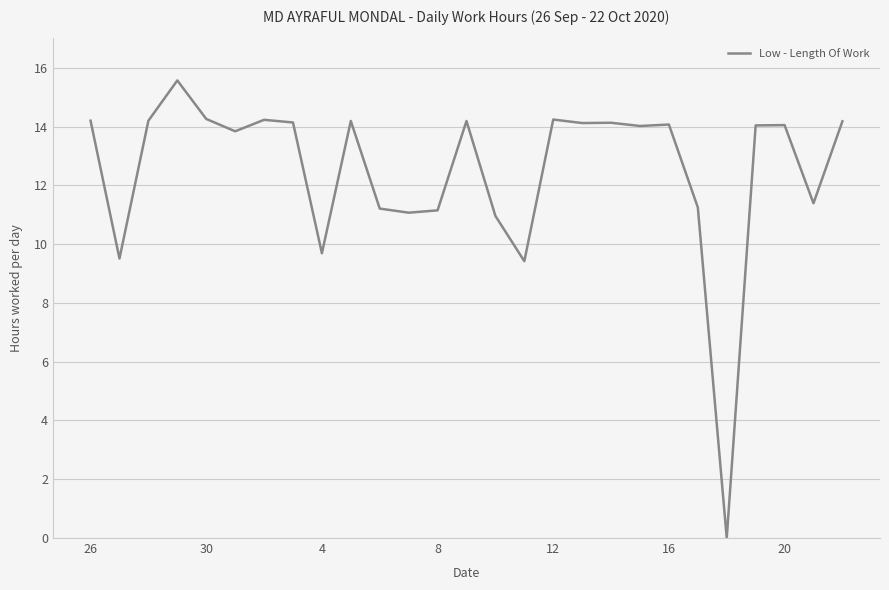

What is the difference between the maximum and minimum values?

15.6